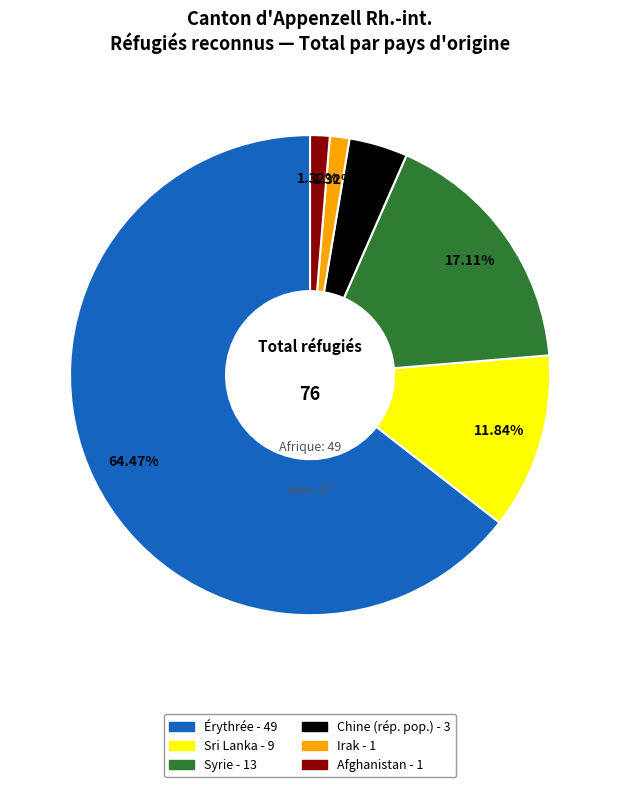

Is there a majority slice in this chart?

Yes